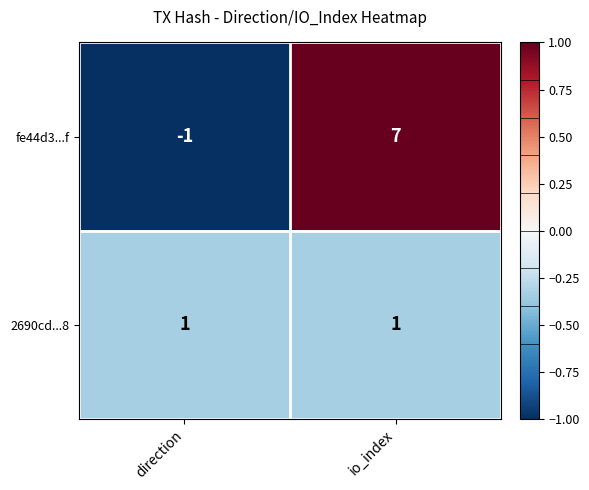

Which series has the largest range (max minus min)?

fe44d3...f